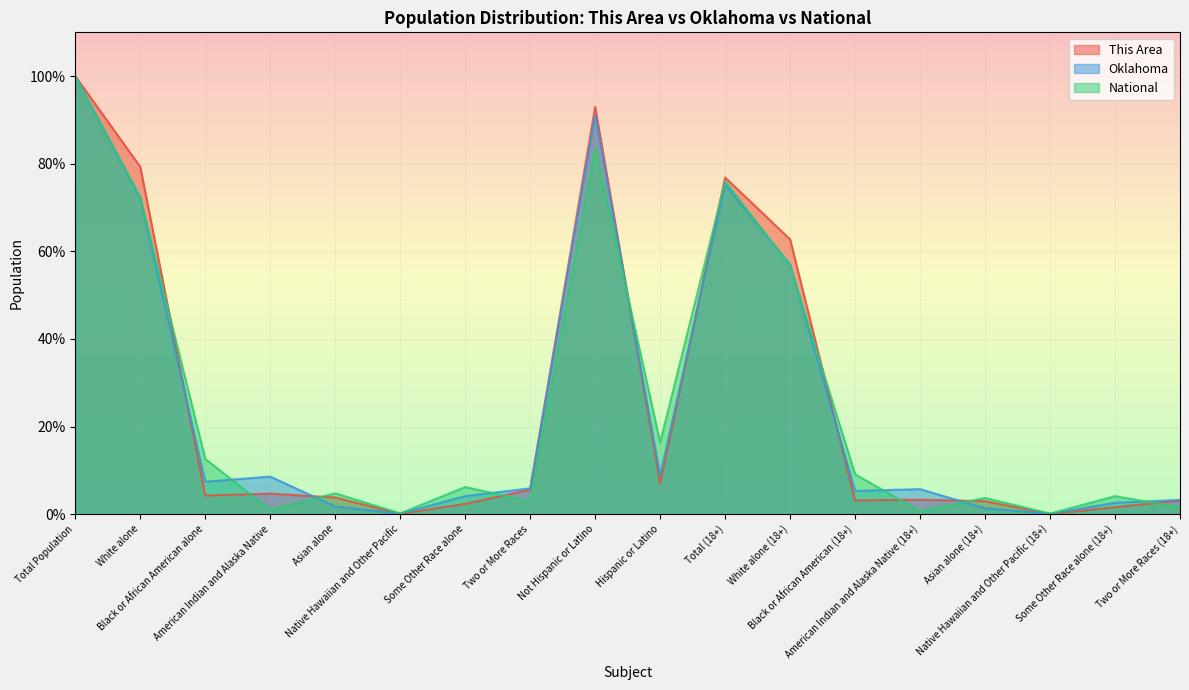

Where do This Area and Oklahoma first cross each other?

White alone and Black or African American alone